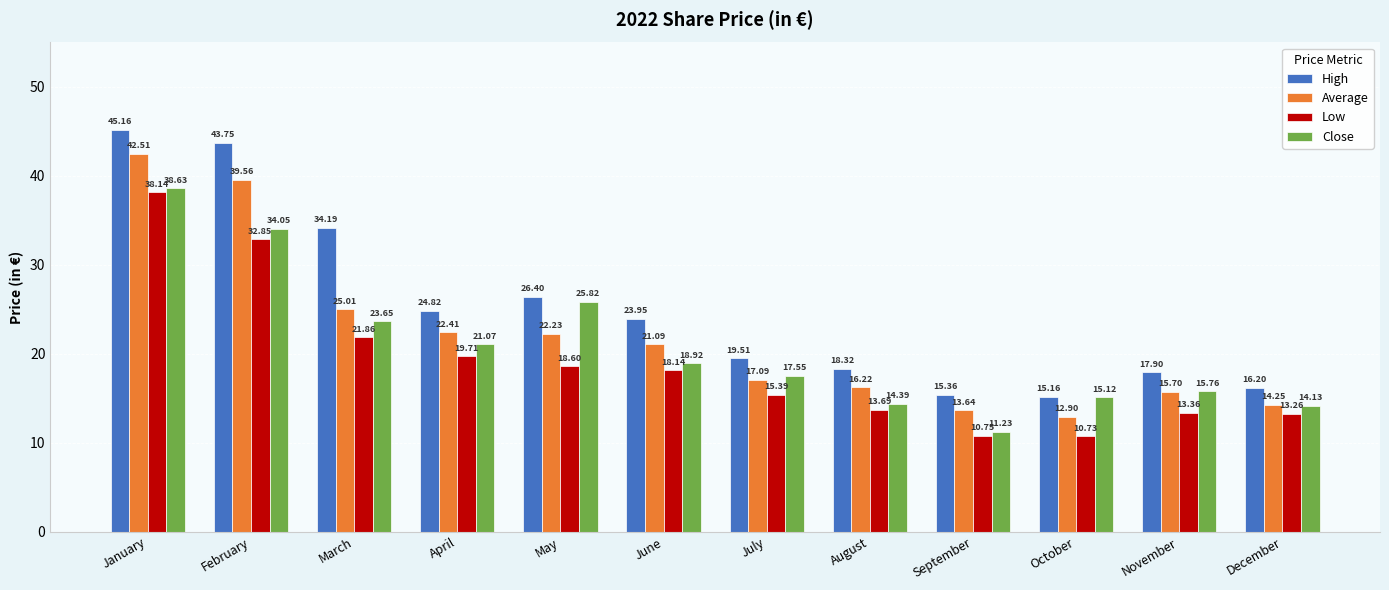

Which series has the largest range (max minus min)?

High